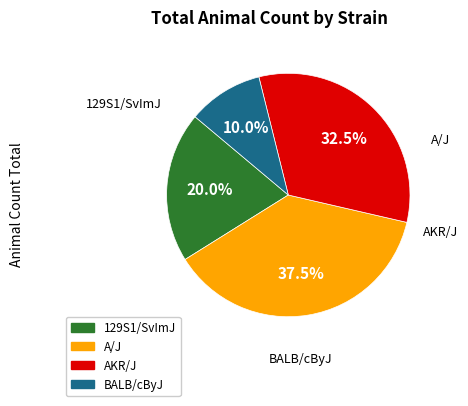

Is the sum of BALB/cByJ and AKR/J greater than half?

No